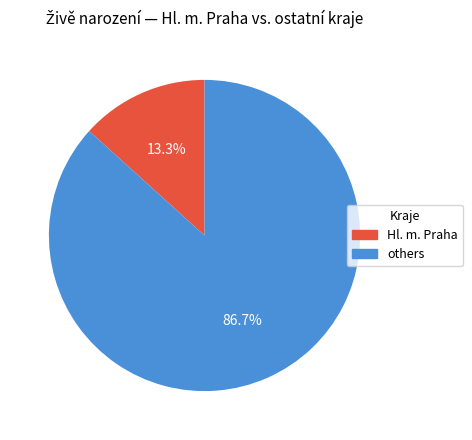

Approximately how many times larger is the value at others compared to Hl. m. Praha?

6.5